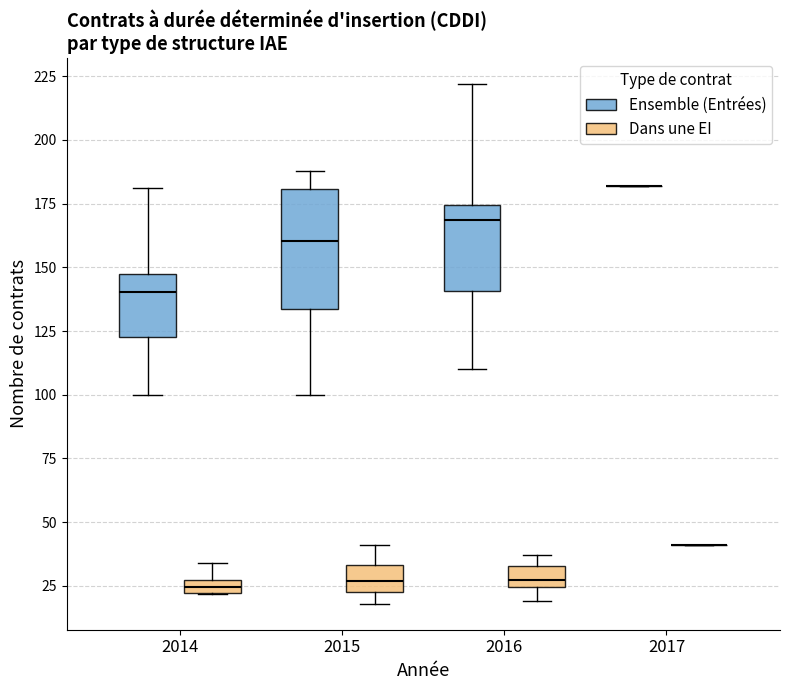

Which box is the tallest, from its lower edge to its upper edge?

2015 (Ensemble (Entrées))